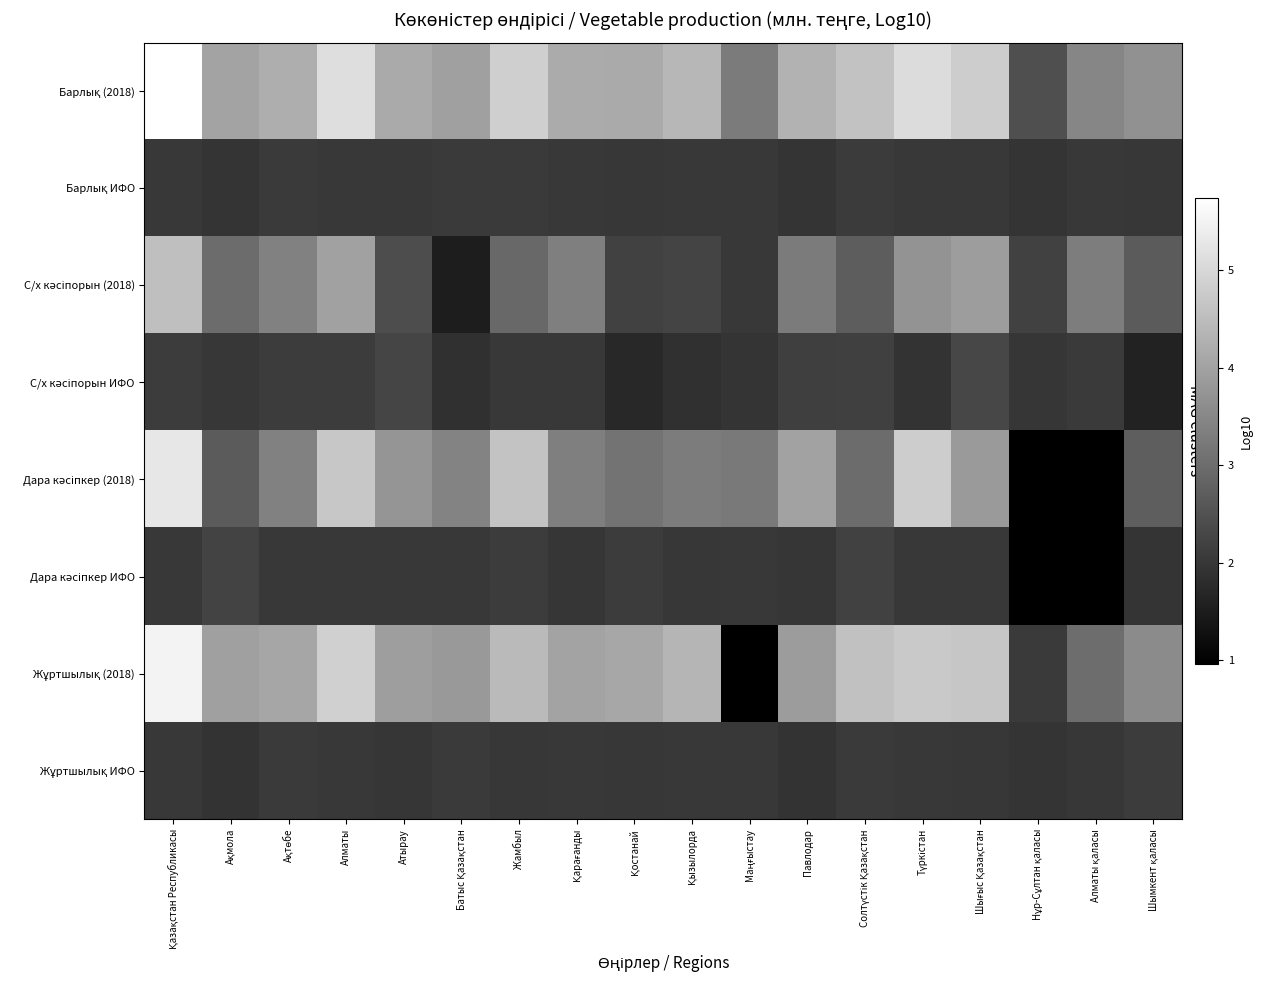

What is the highest value of the Барлық ИФО series?

2.1